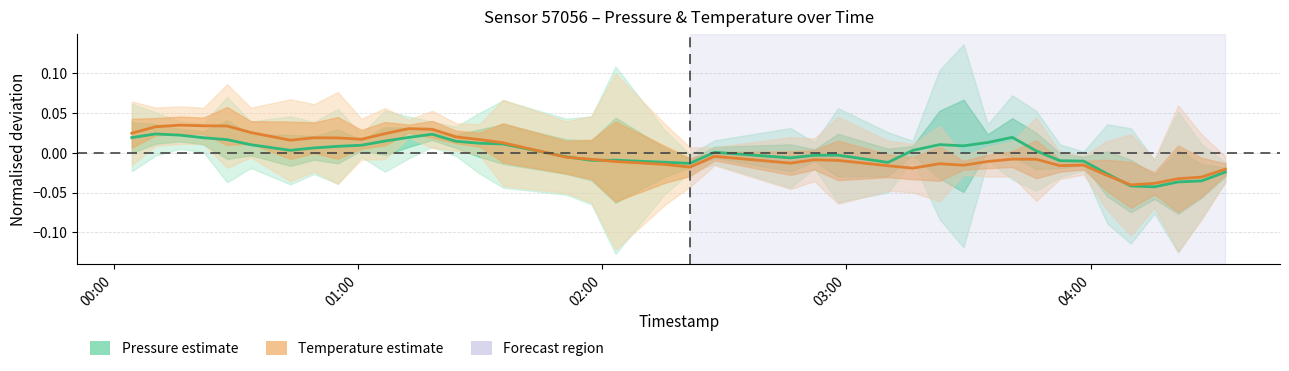

At which label does Pressure estimate first exceed 0?

00:00